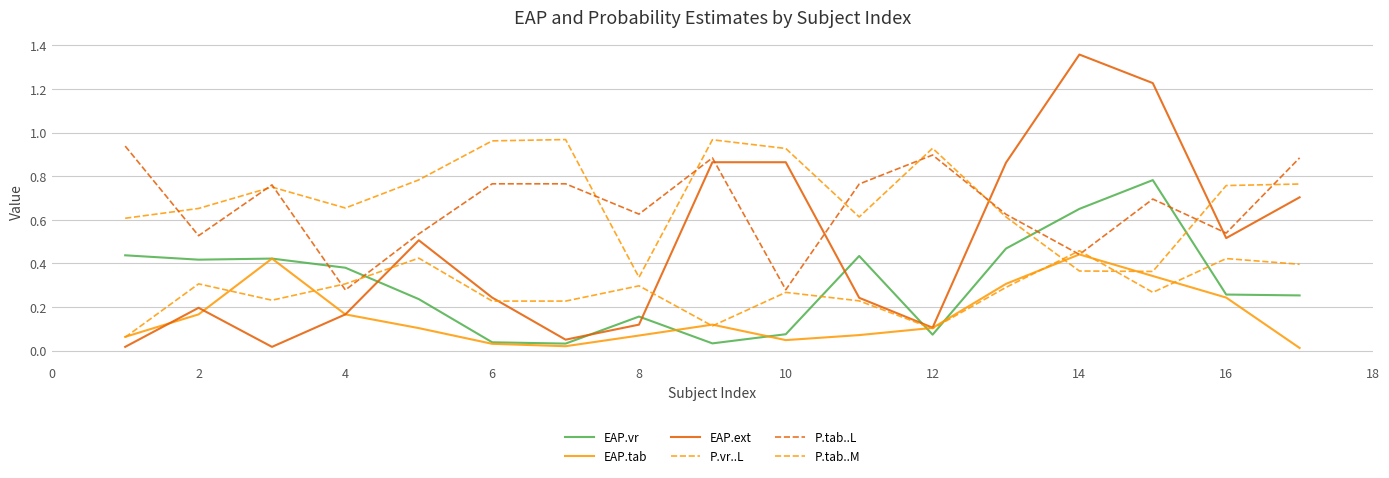

How many intersections are there between EAP.ext and P.vr..L?

2